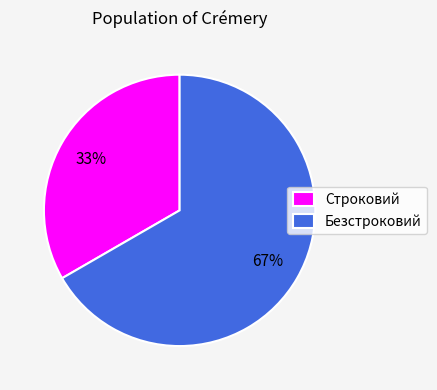

How many slices are in this pie chart?

2